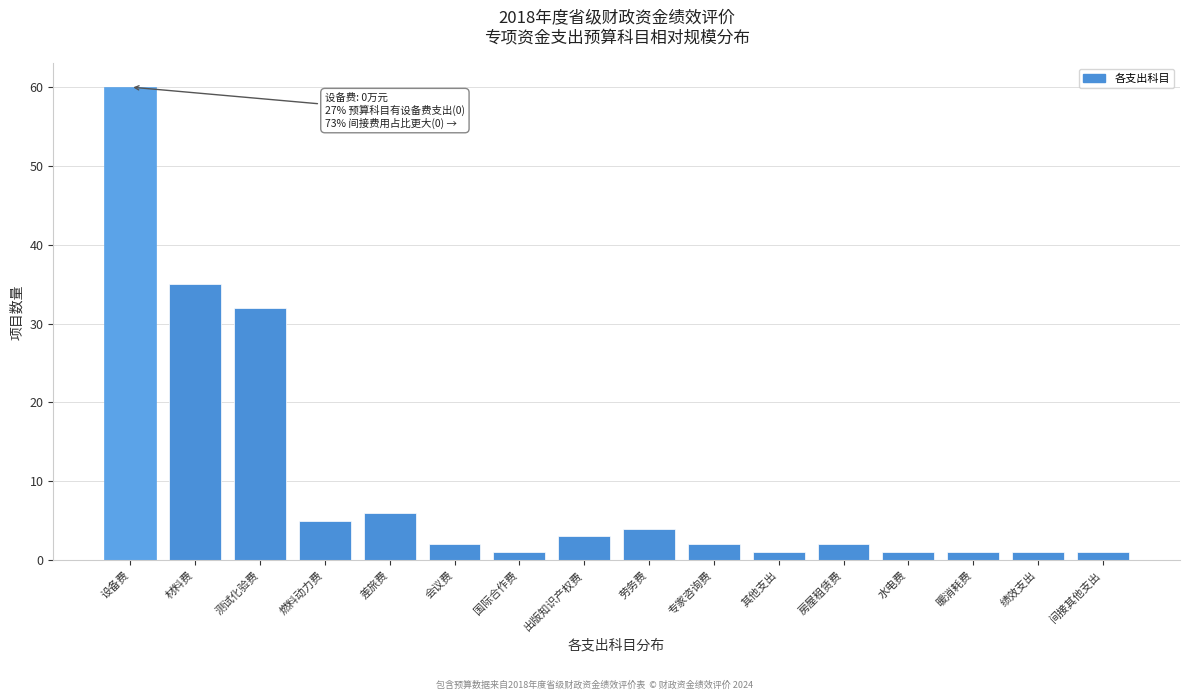

Reading right to left, list all the values displayed in this chart.

间接其他支出=1	绩效支出=1	暖消耗费=1	水电费=1	房屋租赁费=2	其他支出=1	专家咨询费=2	劳务费=4	出版知识产权费=3	国际合作费=1	会议费=2	差旅费=6	燃料动力费=5	测试化验费=32	材料费=35	设备费=60